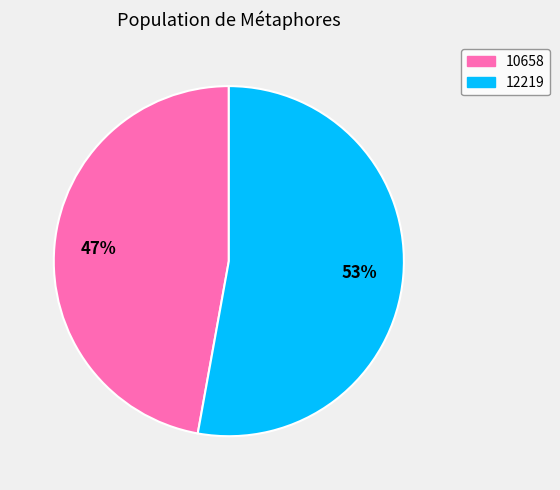

To the nearest percent, what is the difference between the 12219 and 10658 slice percentages?

6%